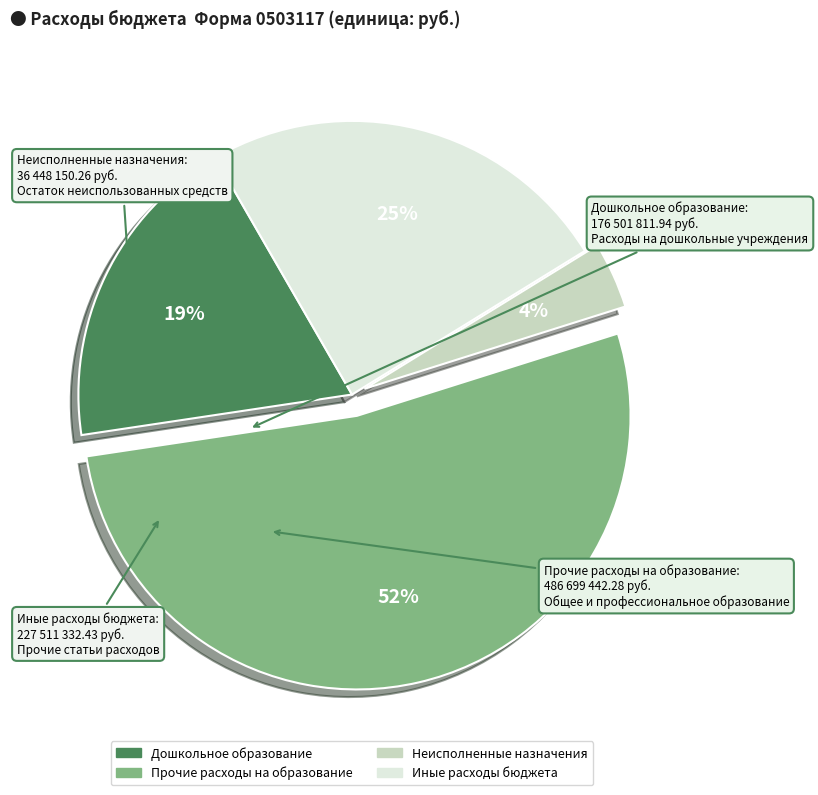

To the nearest percent, what is the average slice percentage?

25%